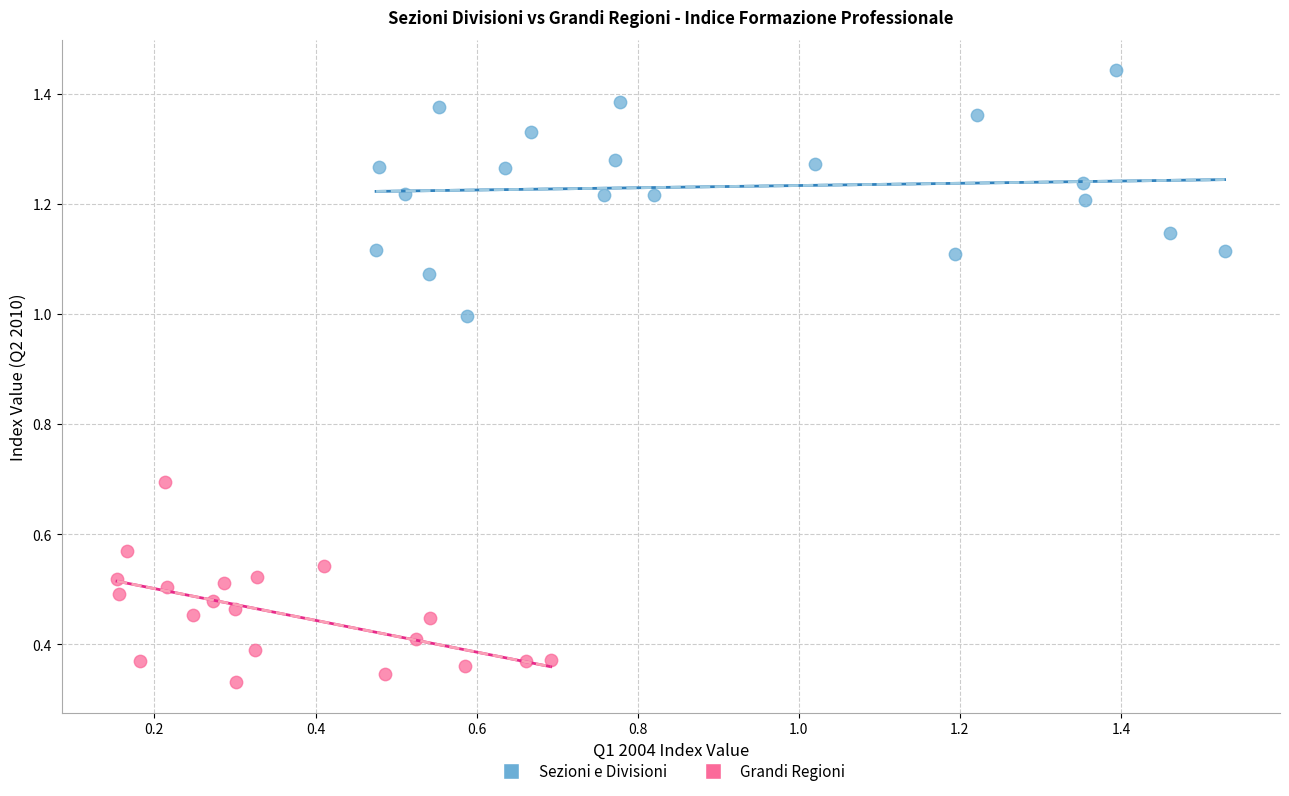

Which series reaches the minimum Y coordinate?

Grandi Regioni